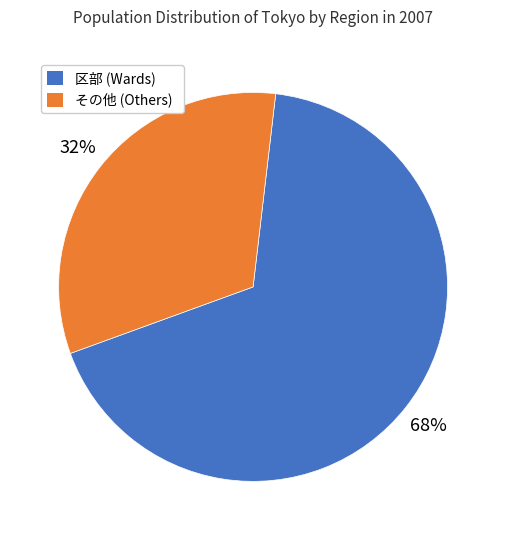

Combined, do その他 (Others) and 区部 (Wards) account for over 50%?

Yes